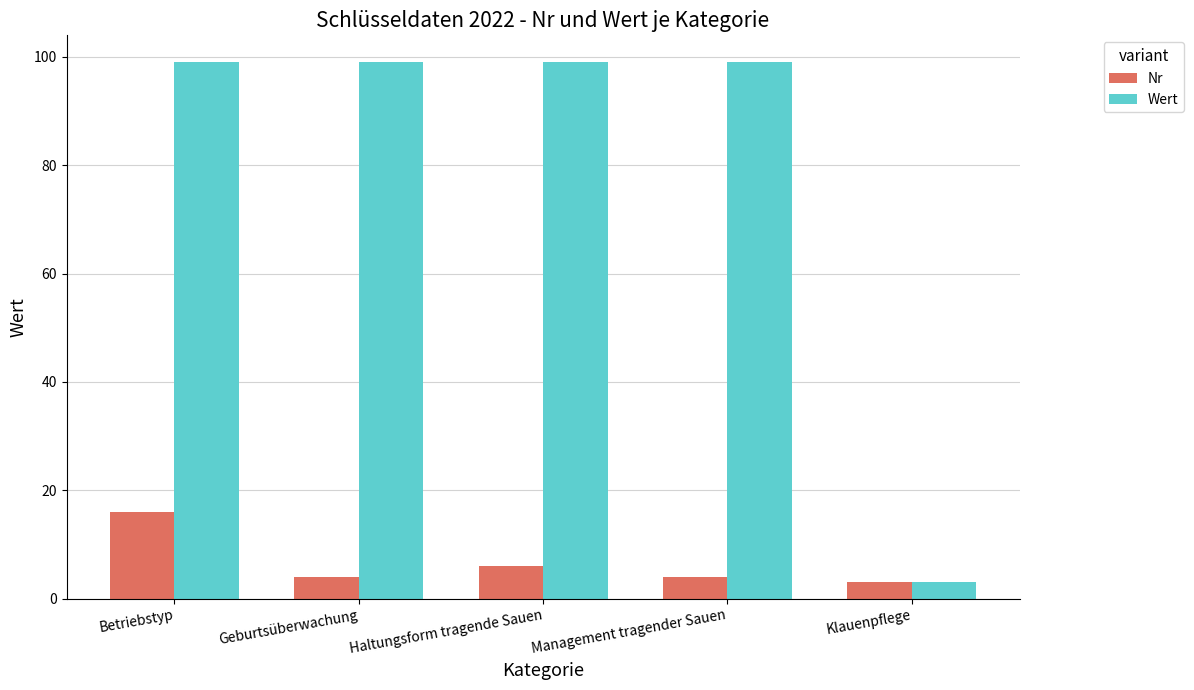

How many values in the Wert series are below 99?

1